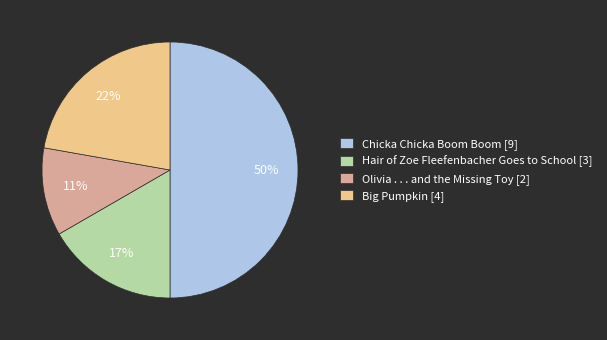

Do Big Pumpkin and Olivia . . . and the Missing Toy together represent more than half of the pie?

No